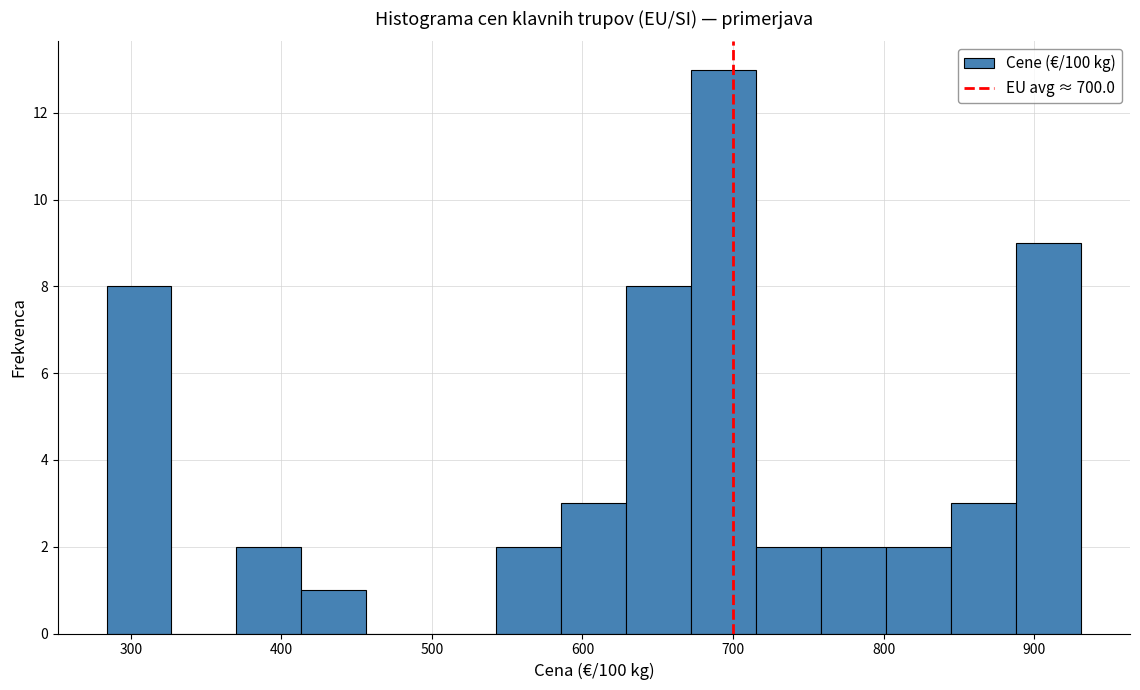

What is the height of the bar covering 410 to 460 on the x-axis? Neither the bar edges nor the heights are printed on the chart, so give them approximately, as read against the axes.

1